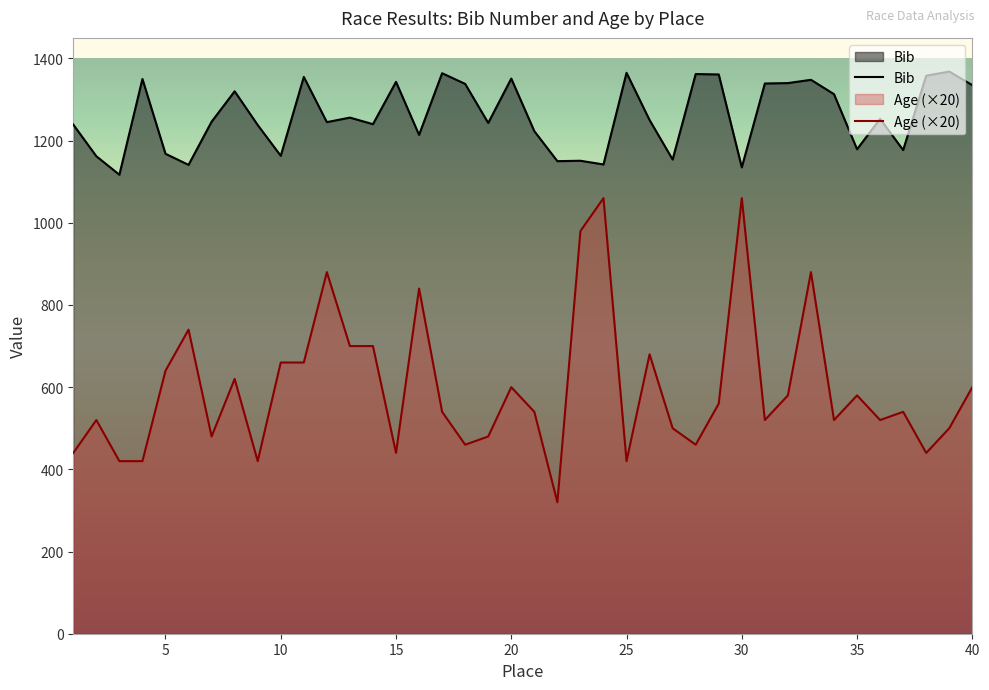

In Bib, how many points are higher than both neighbors (excluding endpoints)?

13